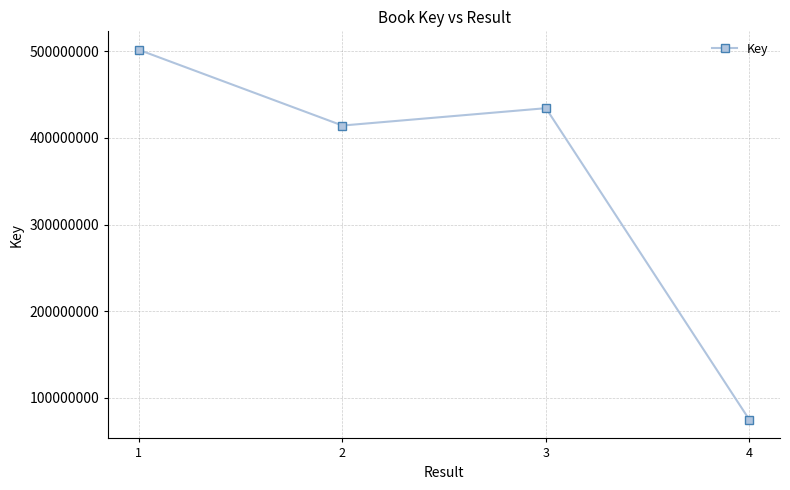

Is it true that the value at 4 is 74652274?

True